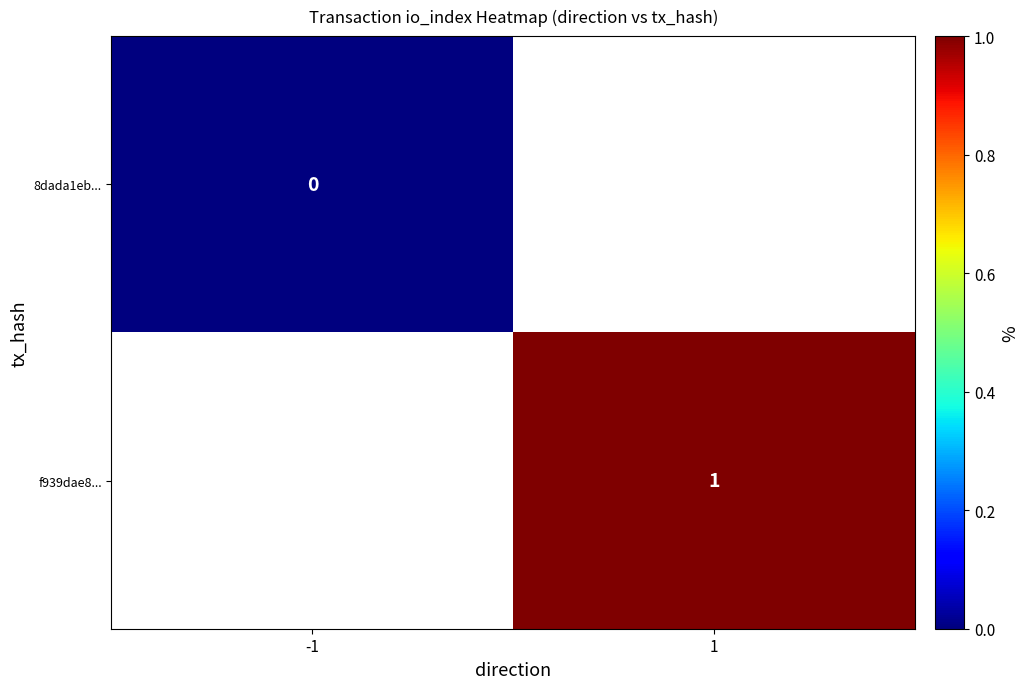

The value of f939dae8... at 1 is 1. True or false?

True